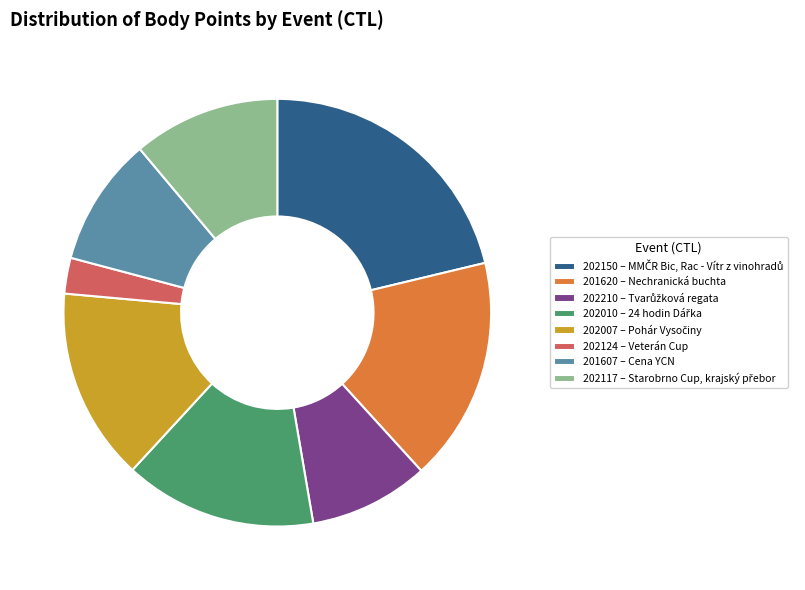

Count the number of slices in the pie.

8